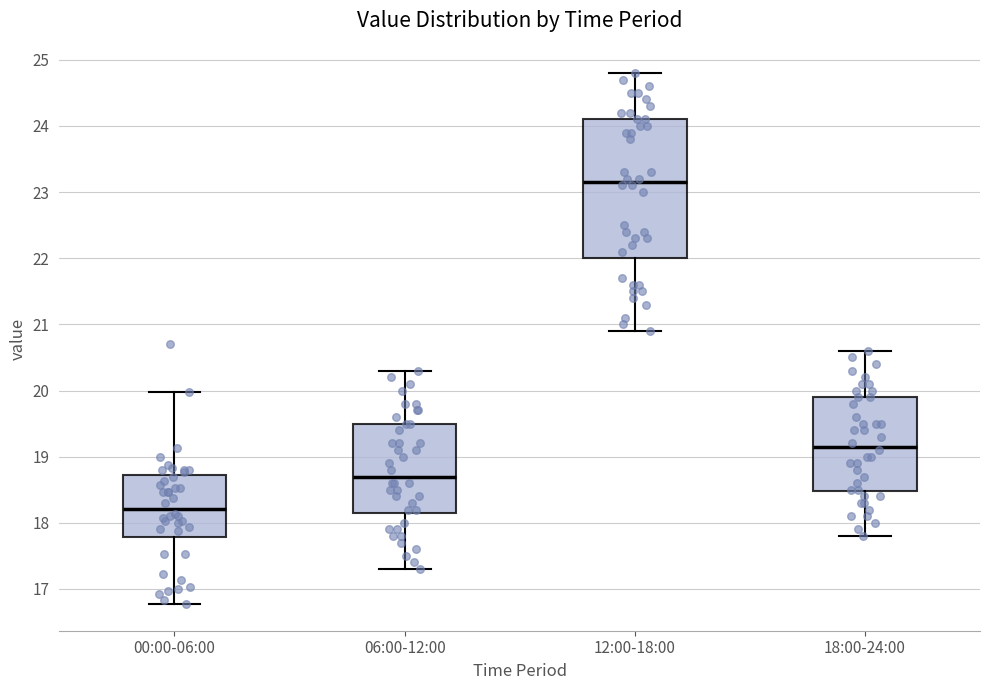

Which box's median line is the highest?

12:00-18:00